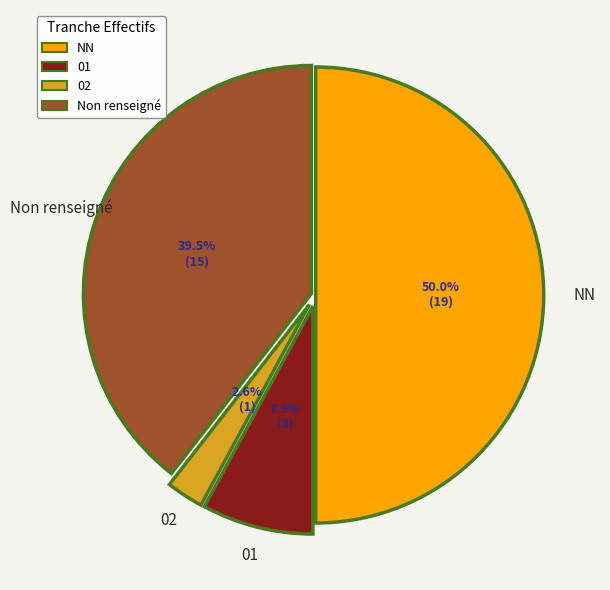

How many segments does this pie chart have?

4